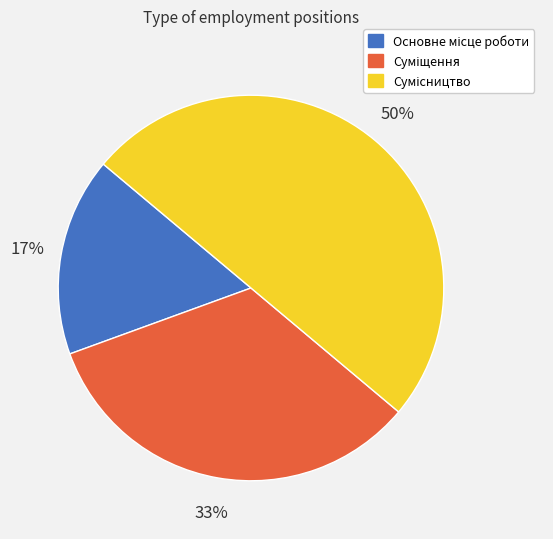

How many segments does this pie chart have?

3